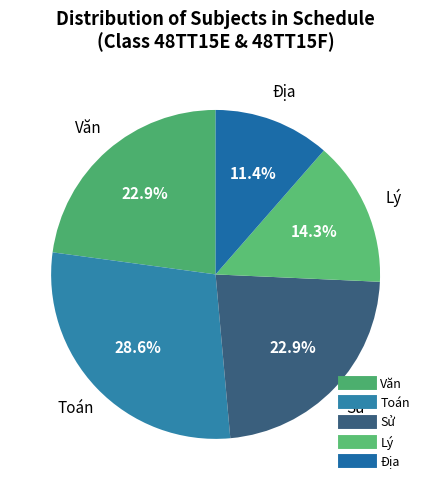

How many segments does this pie chart have?

5